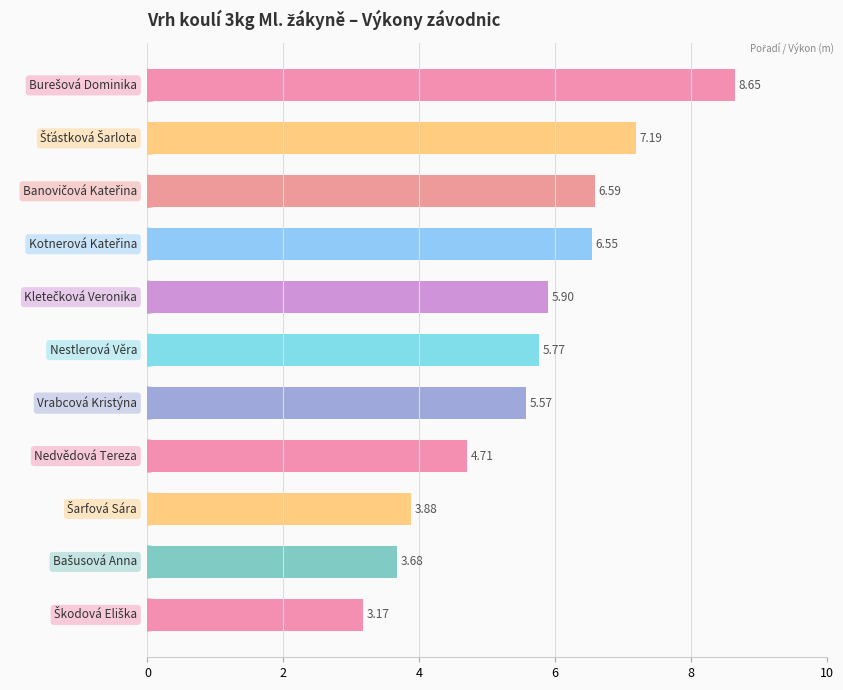

What is the difference between the maximum and second lowest values?

5.0